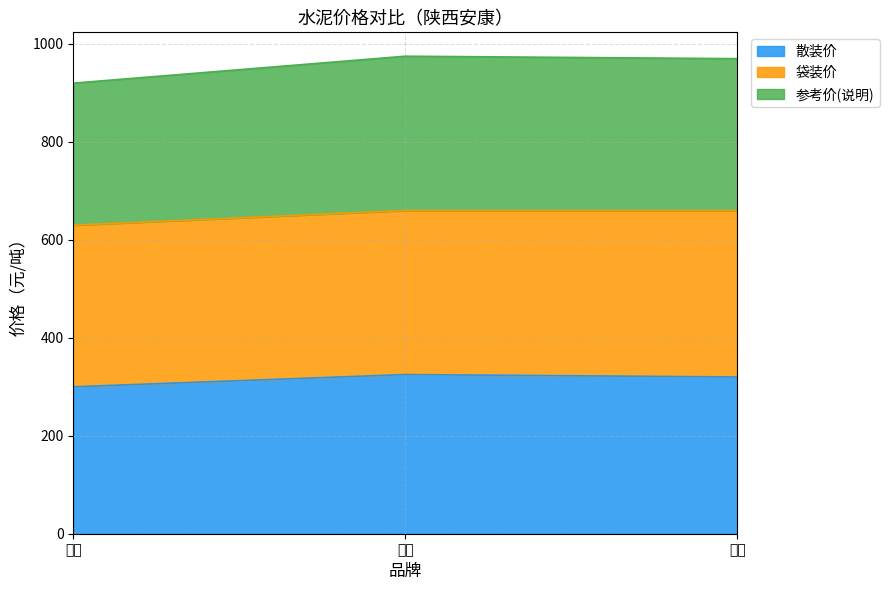

At which category does the chart reach its minimum across all series?

亲建